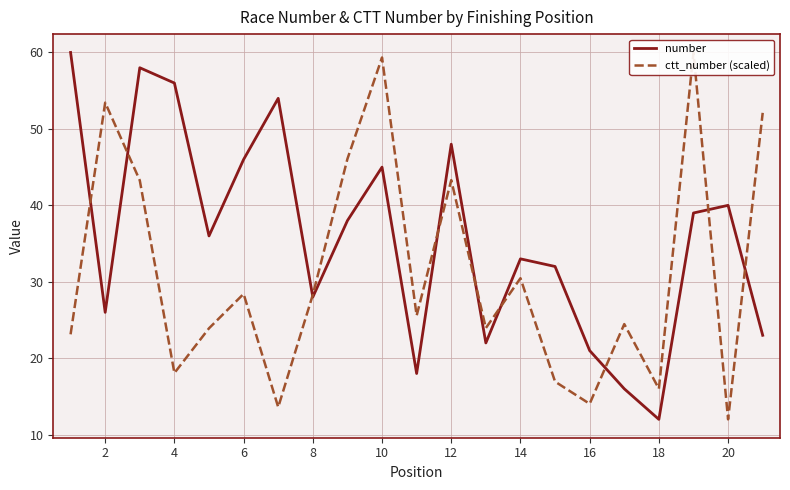

How many interior local valleys does the number series have?

6